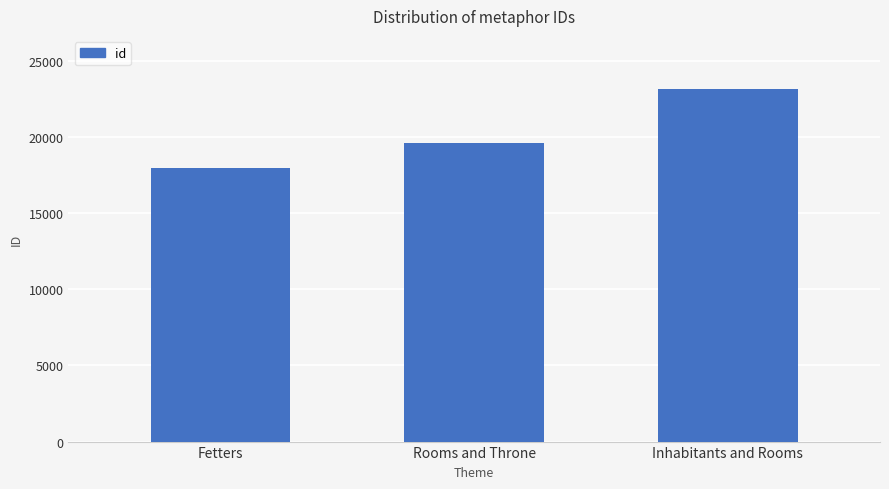

What is the sum of the values at Rooms and Throne and Fetters?

37597